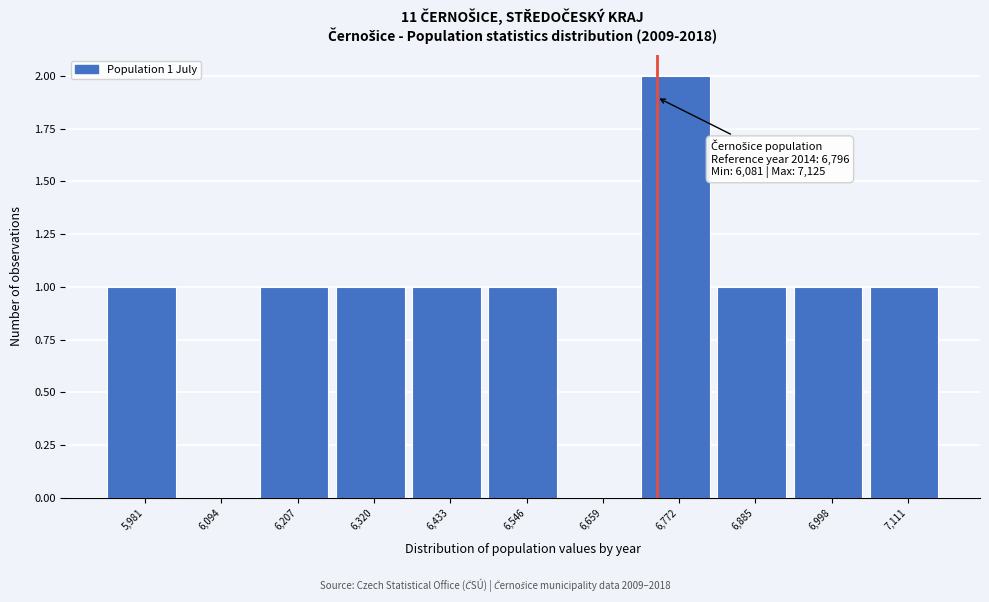

Reading left to right, transcribe all the data shown in this chart.

5,981=1	6,094=0	6,207=1	6,320=1	6,433=1	6,546=1	6,659=0	6,772=2	6,885=1	6,998=1	7,111=1